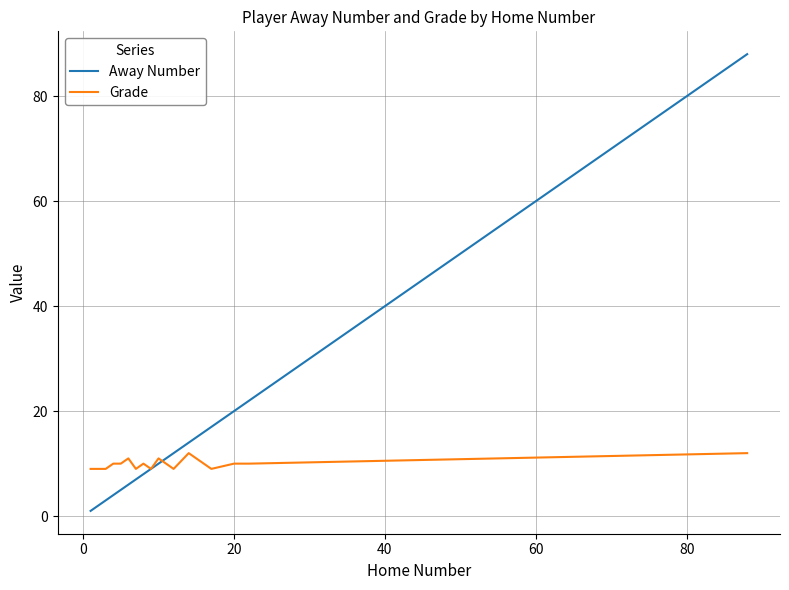

What is the maximum value for Grade?

12